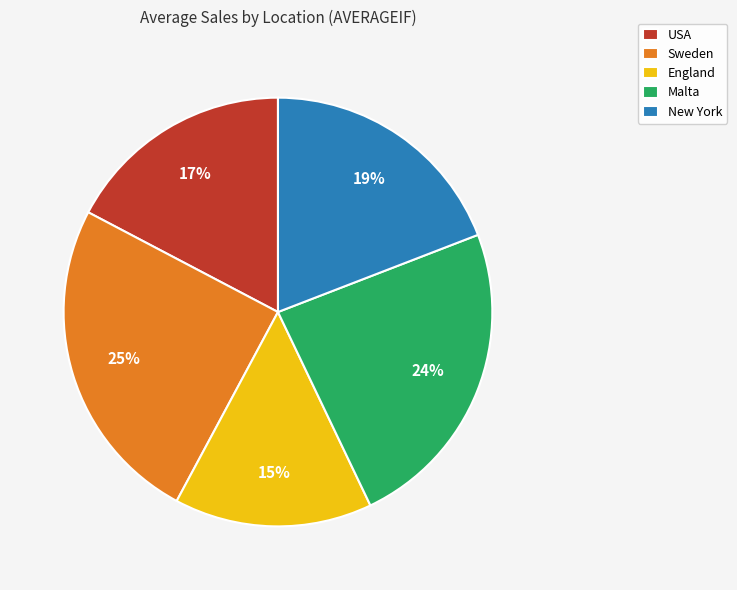

To the nearest percent, what is the difference between the largest and smallest slice percentages?

10%